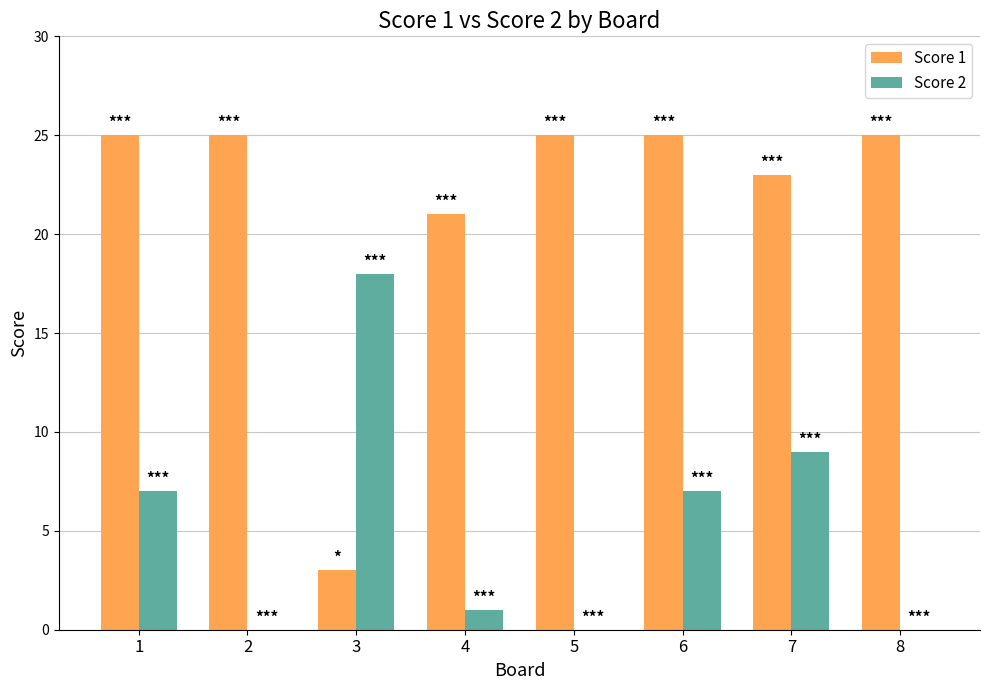

Reading right to left, what are all the values shown in this chart?

Score 1: 8=25	7=23	6=25	5=25	4=21	3=3	2=25	1=25
Score 2: 8=0	7=9	6=7	5=0	4=1	3=18	2=0	1=7